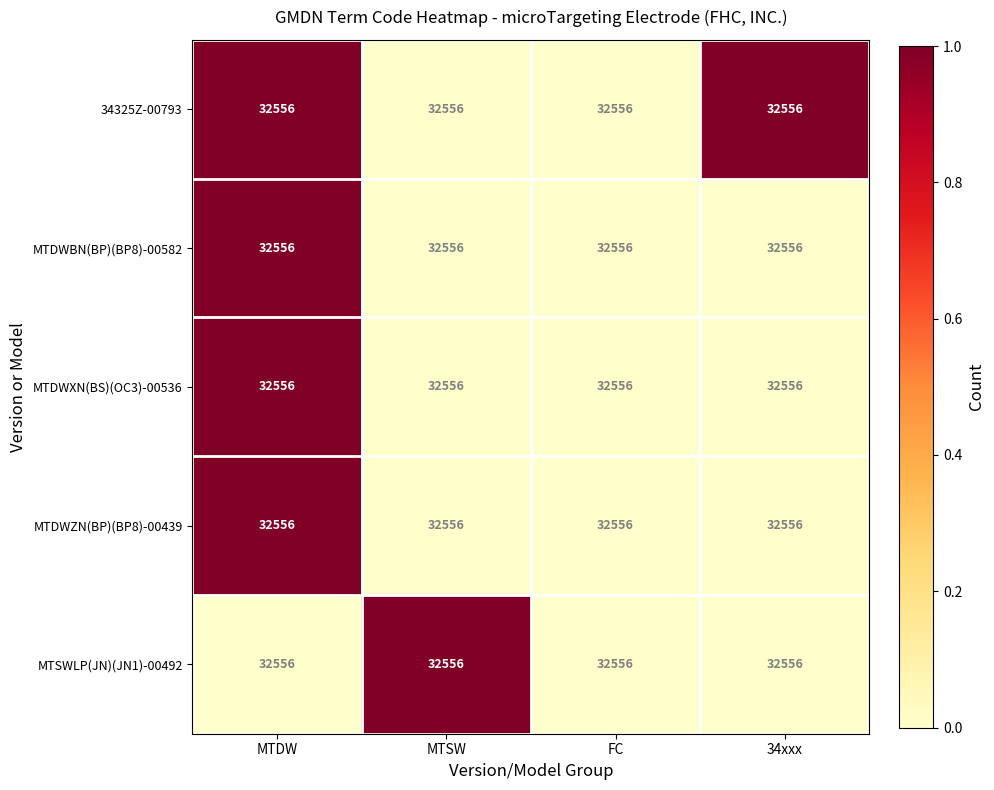

Reading right to left, what are all the values shown in this chart?

34325Z-00793: 34xxx=32556	FC=32556	MTSW=32556	MTDW=32556
MTDWBN(BP)(BP8)-00582: 34xxx=32556	FC=32556	MTSW=32556	MTDW=32556
MTDWXN(BS)(OC3)-00536: 34xxx=32556	FC=32556	MTSW=32556	MTDW=32556
MTDWZN(BP)(BP8)-00439: 34xxx=32556	FC=32556	MTSW=32556	MTDW=32556
MTSWLP(JN)(JN1)-00492: 34xxx=32556	FC=32556	MTSW=32556	MTDW=32556